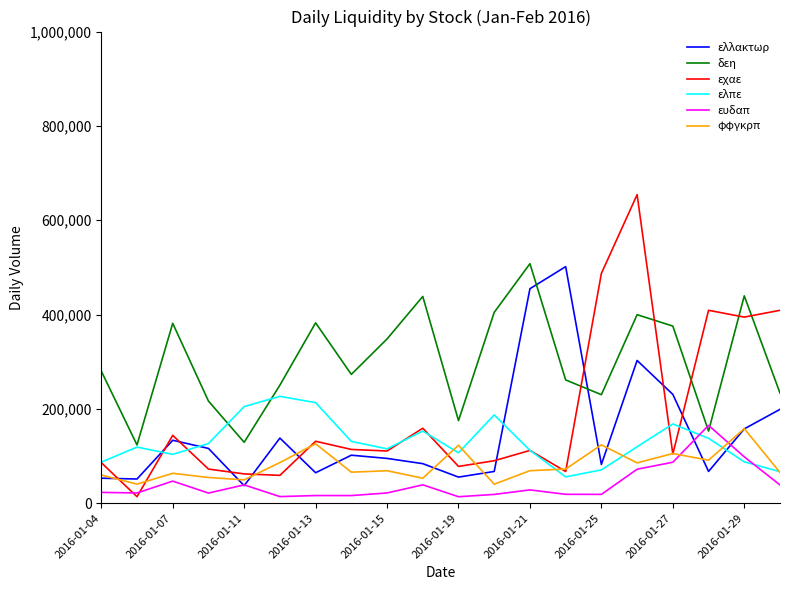

Which series has the largest range (max minus min)?

εχαε